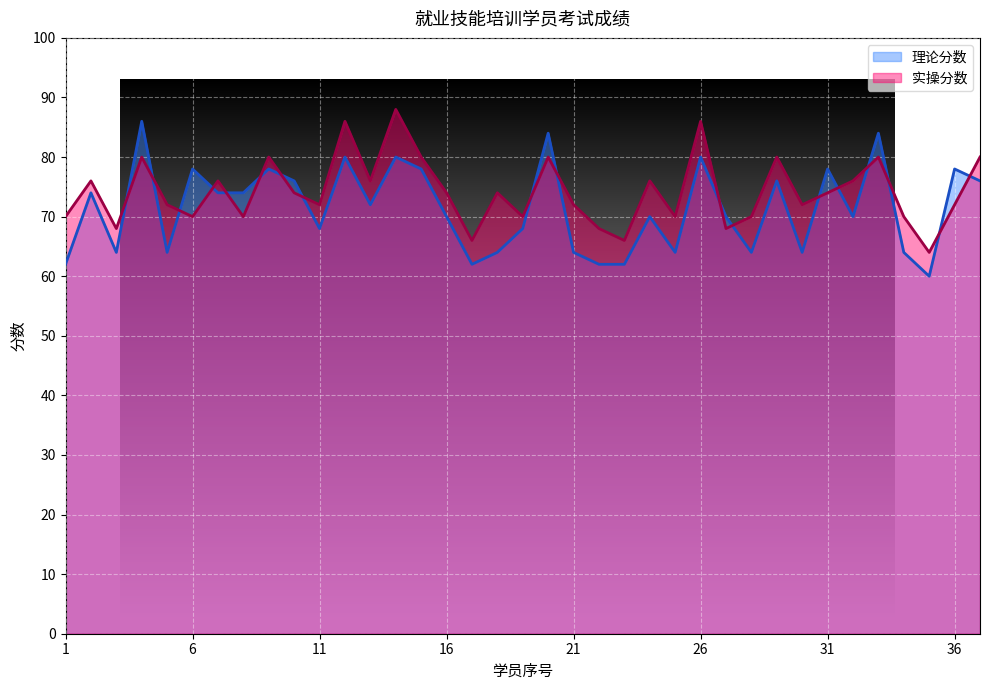

Rank the series by their average value, from lowest to highest.

理论分数, 实操分数